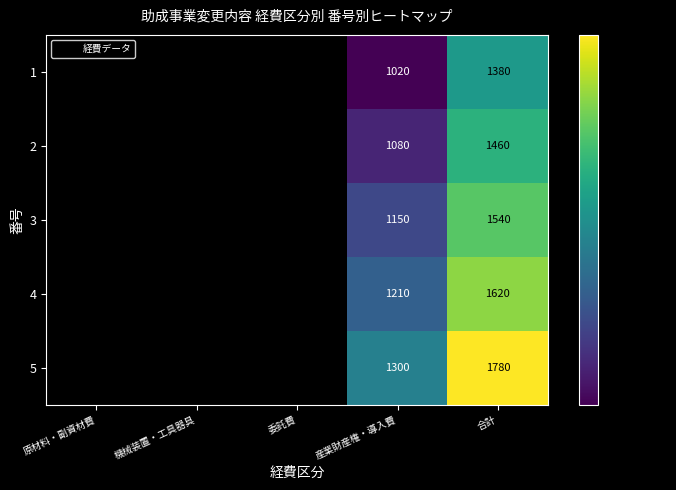

Which category has the highest value across all series?

合計